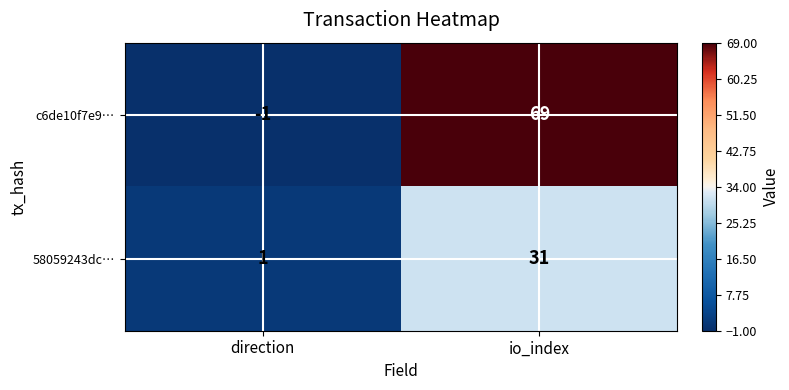

Reading left to right, what are all the values shown in this chart?

c6de10f7e9…: -1	69
58059243dc…: 1	31